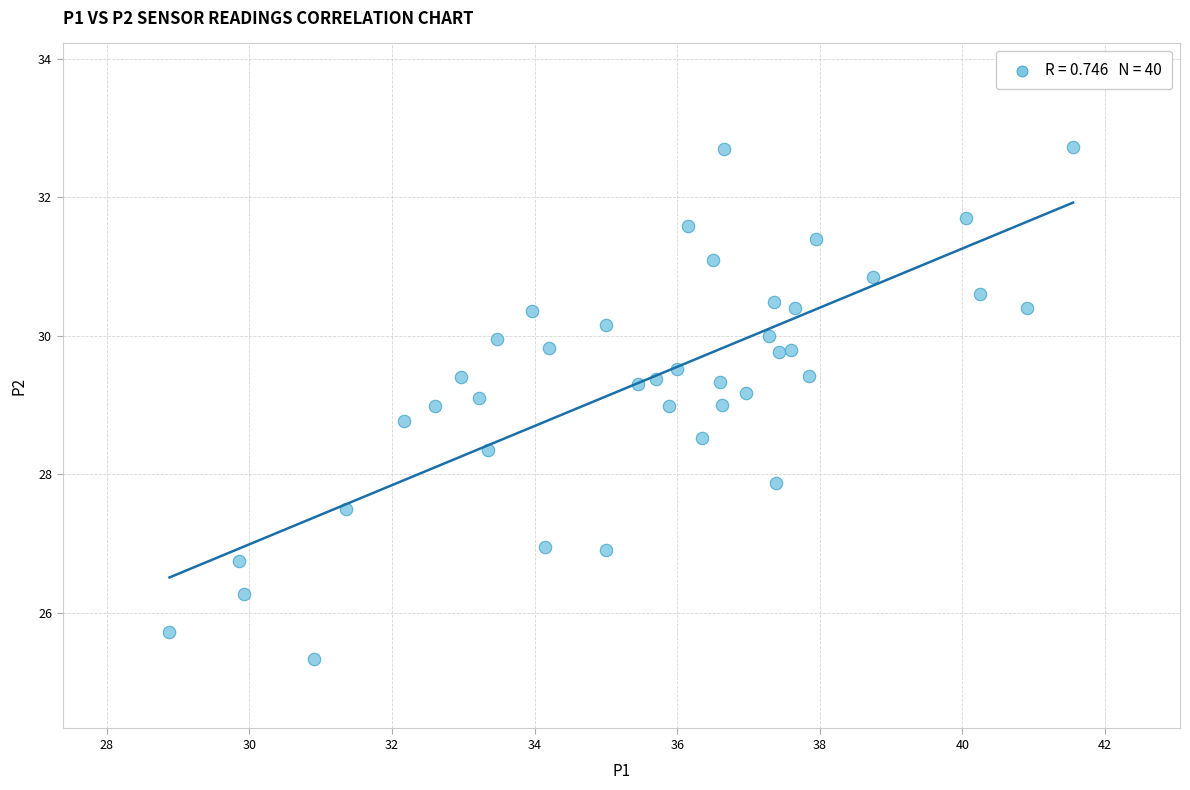

What is the range of X values (max minus min)?

12.7